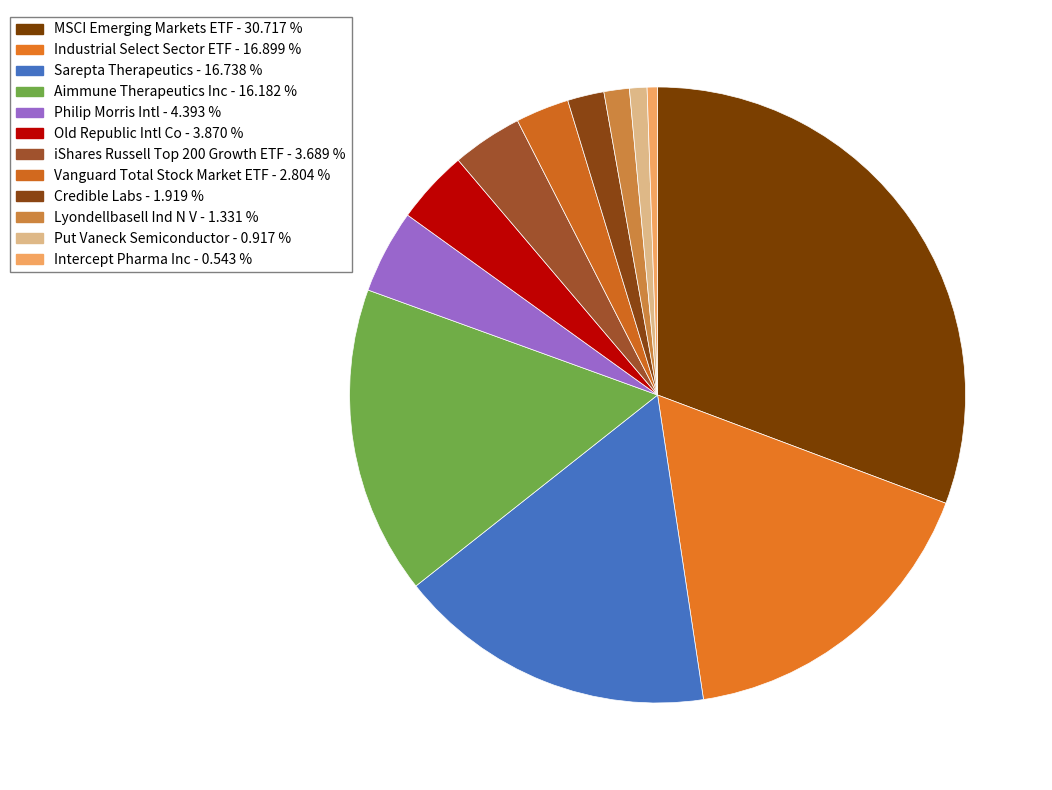

How many segments does this pie chart have?

12